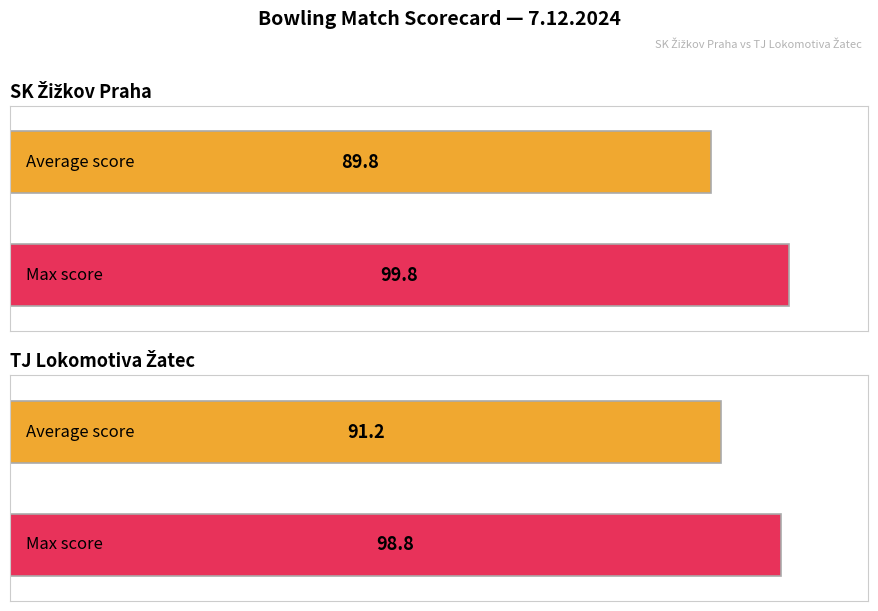

How many bars are there in each group?

2